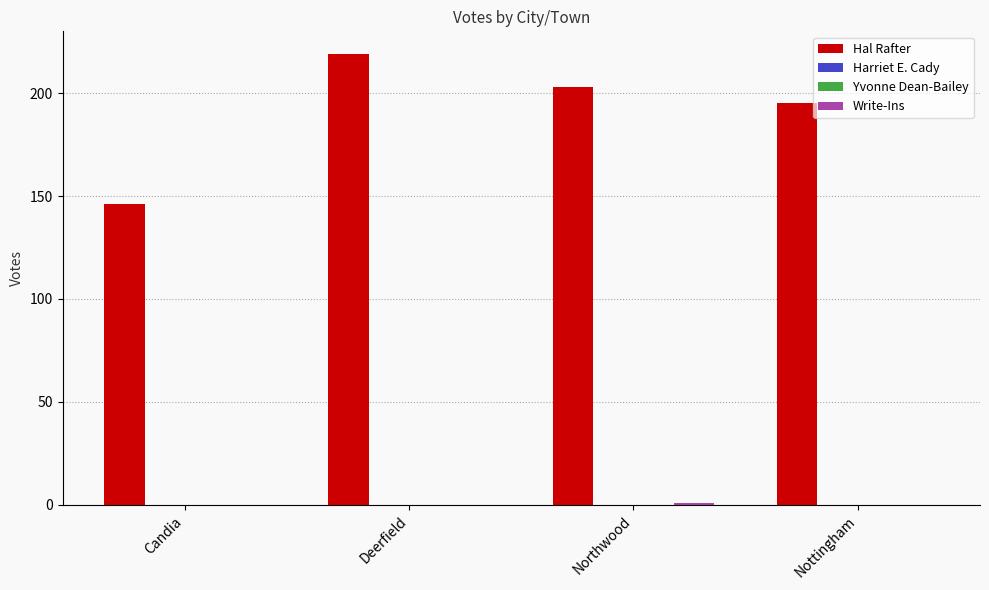

Does the chart contain stacked bars?

No